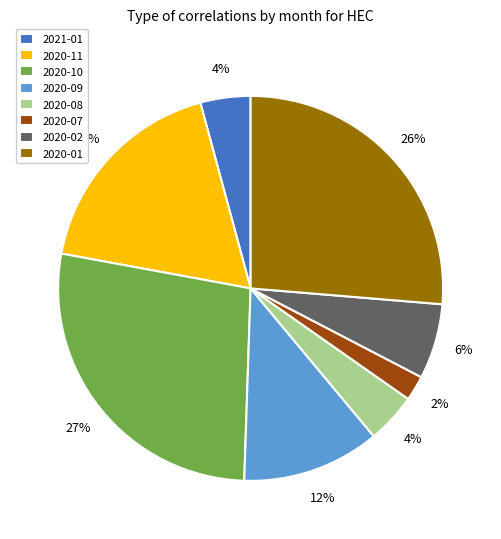

Which category has the biggest portion of the pie?

2020-10